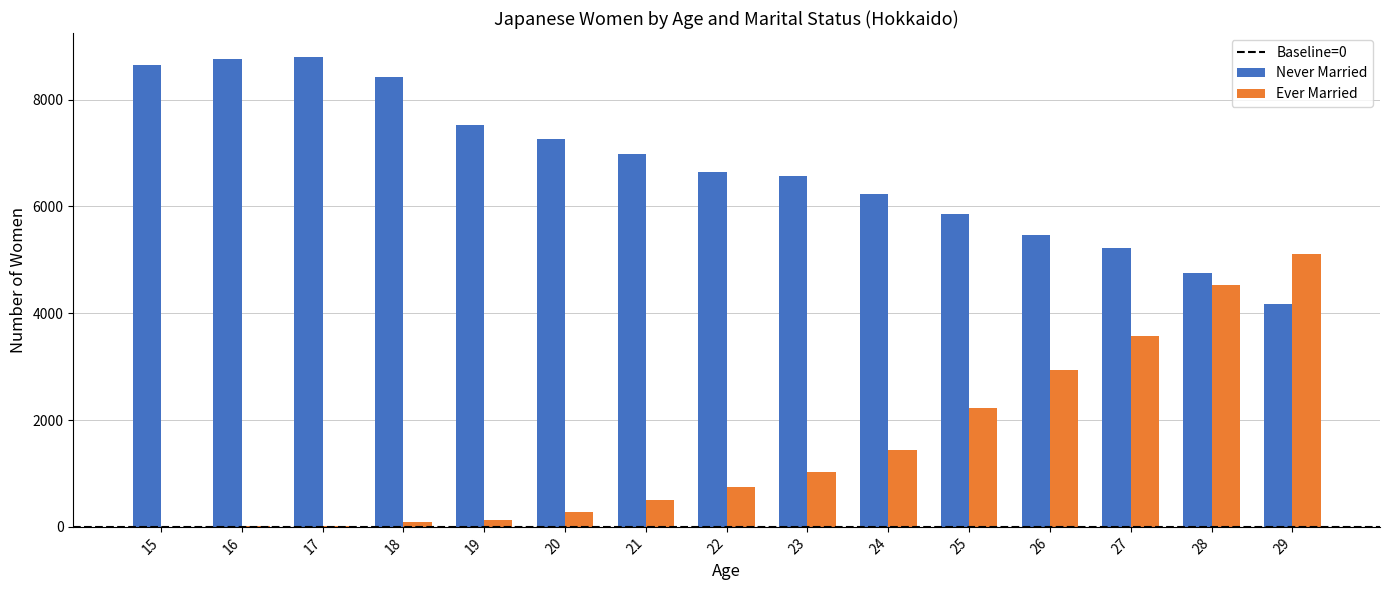

What value does the Ever Married series have at 27, to the nearest 100?

3600